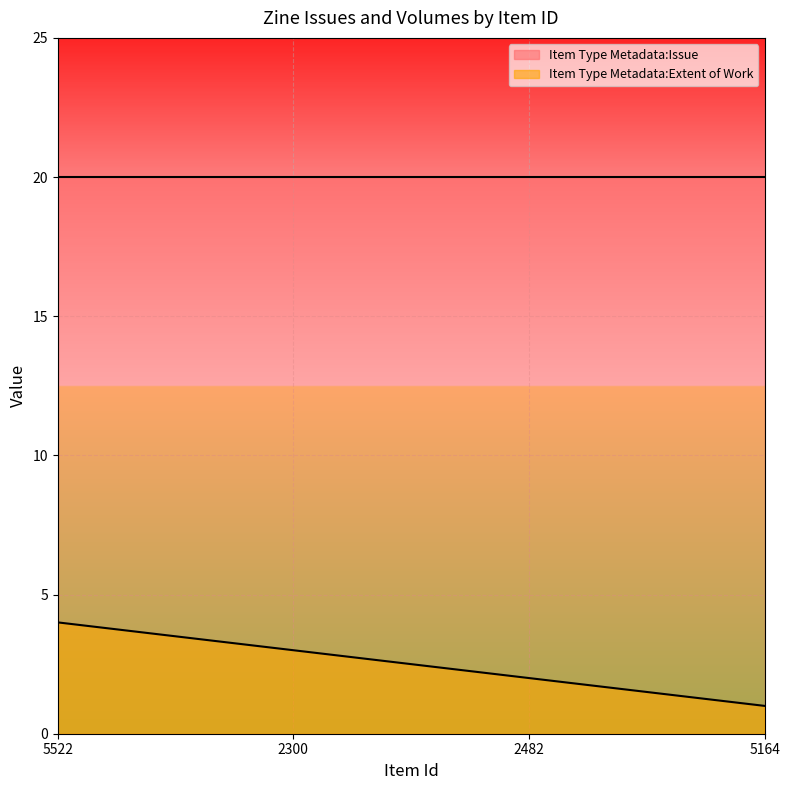

At which label does the data first exceed 3?

5522